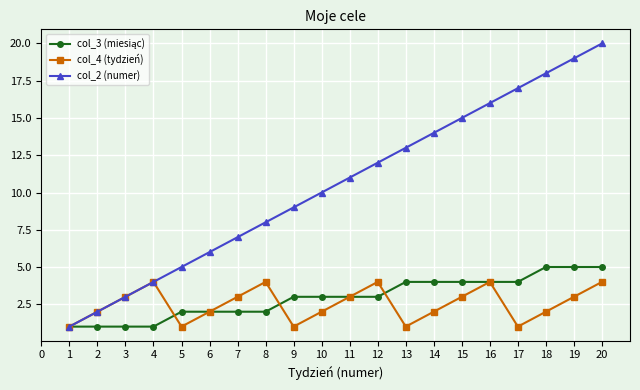

How many values in the col_4 (tydzień) series are below 3?

10